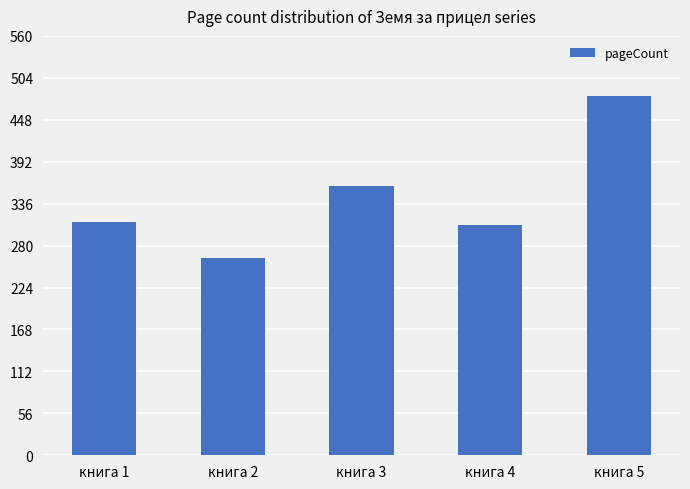

What is the difference between the values at книга 4 and книга 1?

4